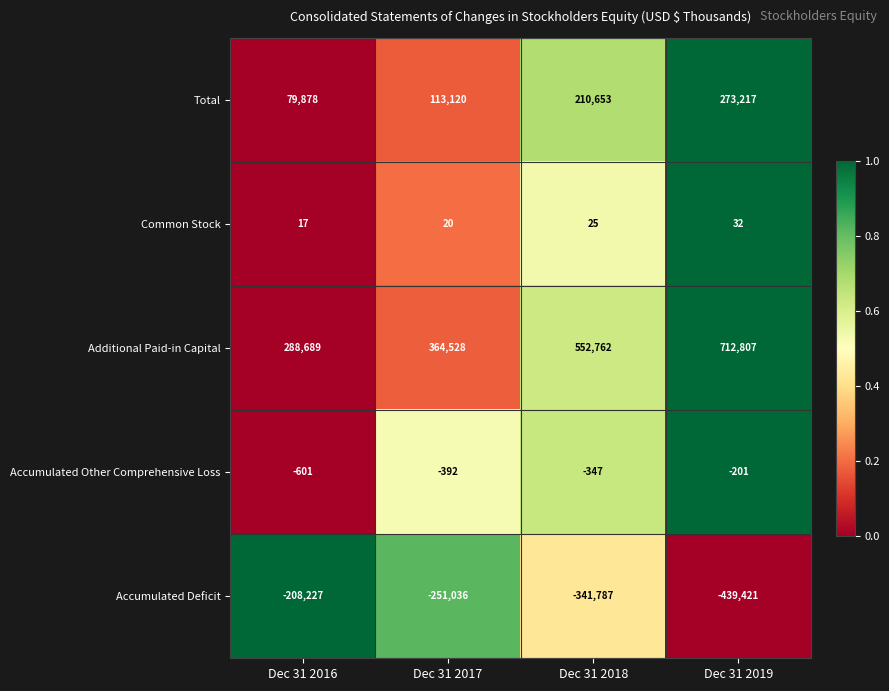

Rank the series by their maximum value, from lowest to highest.

Accumulated Deficit, Accumulated Other Comprehensive Loss, Common Stock, Total, Additional Paid-in Capital